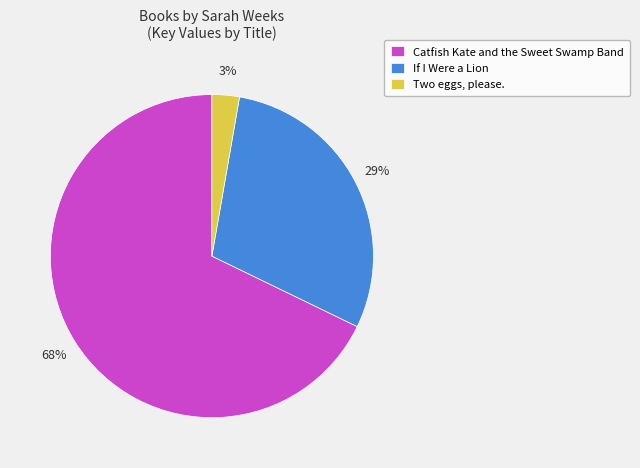

Is it true that Catfish Kate and the Sweet Swamp Band is 68% of the pie?

True